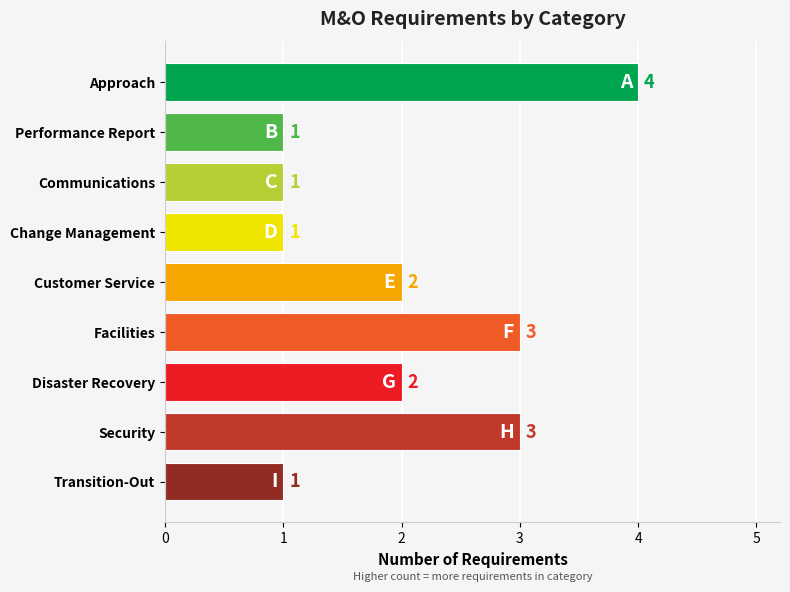

How many values are between 1 and 3?

8